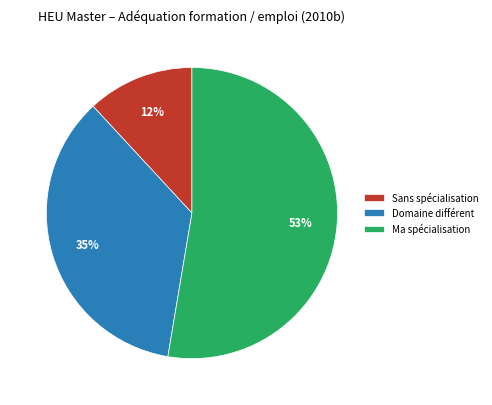

What percentage is the Sans spécialisation slice, to the nearest percent?

12%